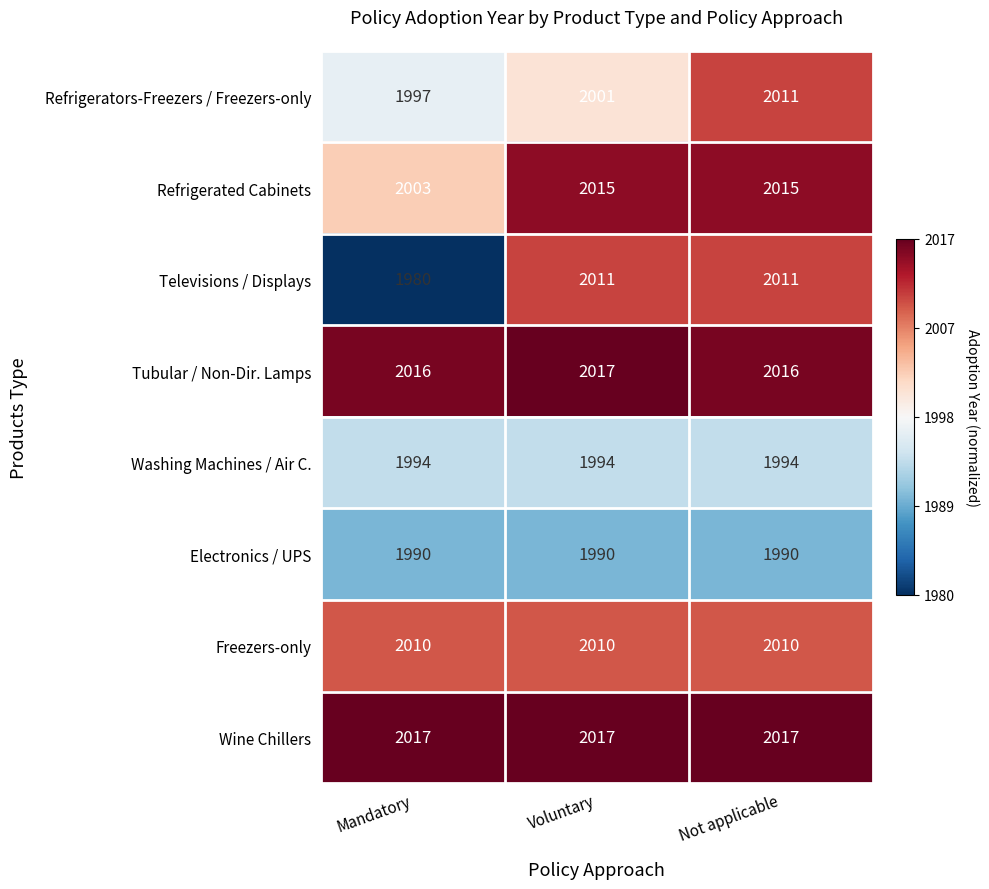

Reading left to right, list all the values displayed in this chart.

Refrigerators-Freezers / Freezers-only: 1997	2001	2011
Refrigerated Cabinets: 2003	2015	2015
Televisions / Displays: 1980	2011	2011
Tubular / Non-Dir. Lamps: 2016	2017	2016
Washing Machines / Air C.: 1994	1994	1994
Electronics / UPS: 1990	1990	1990
Freezers-only: 2010	2010	2010
Wine Chillers: 2017	2017	2017